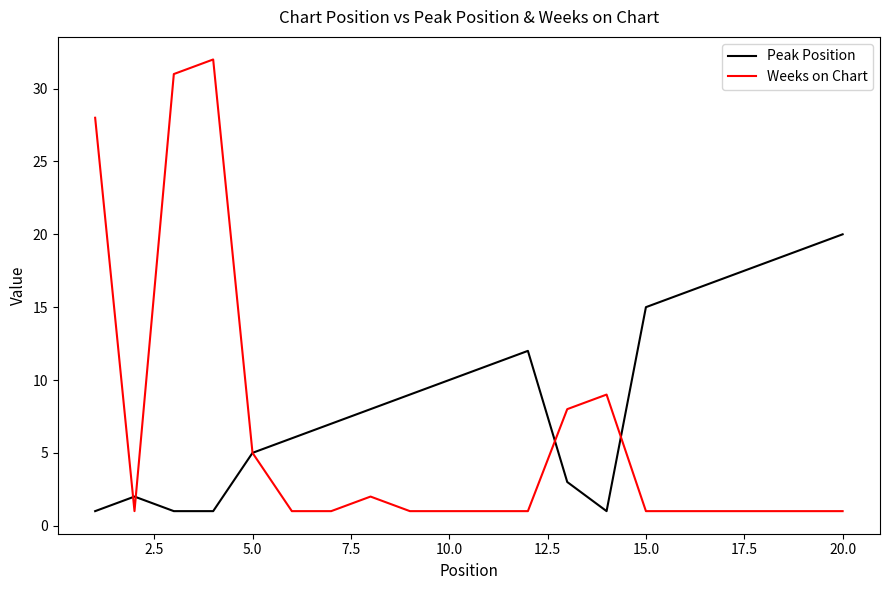

Which series has the largest total across all categories?

Peak Position